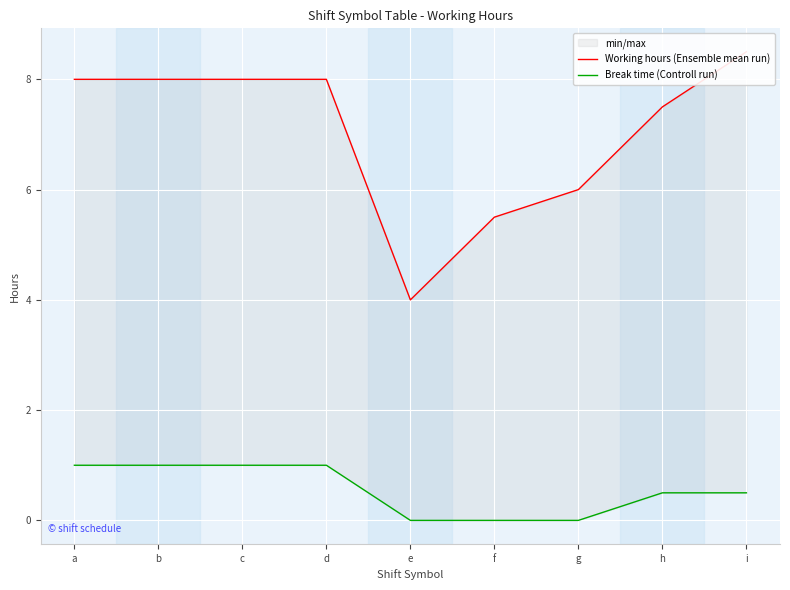

What is the sum of the Break time (Controll run) values at a and h?

1.5